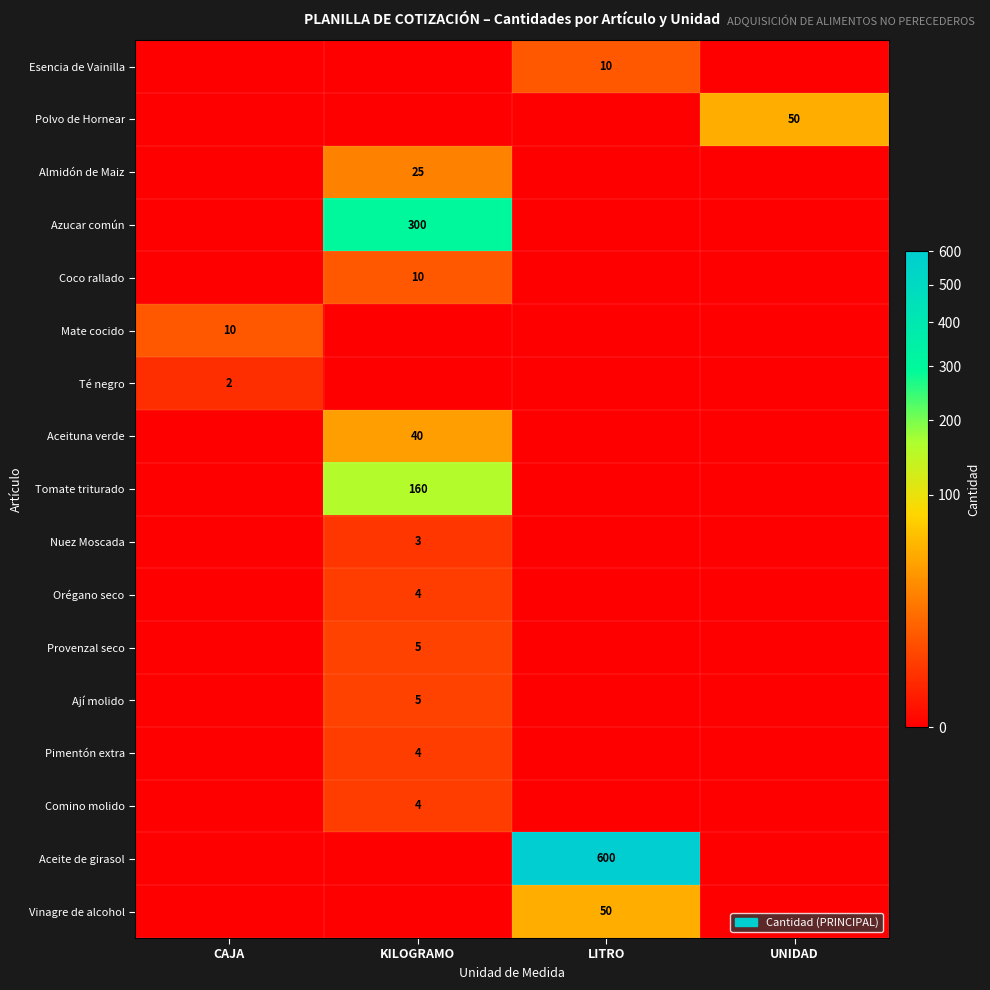

The value of Almidón de Maiz at KILOGRAMO is 25. True or false?

True